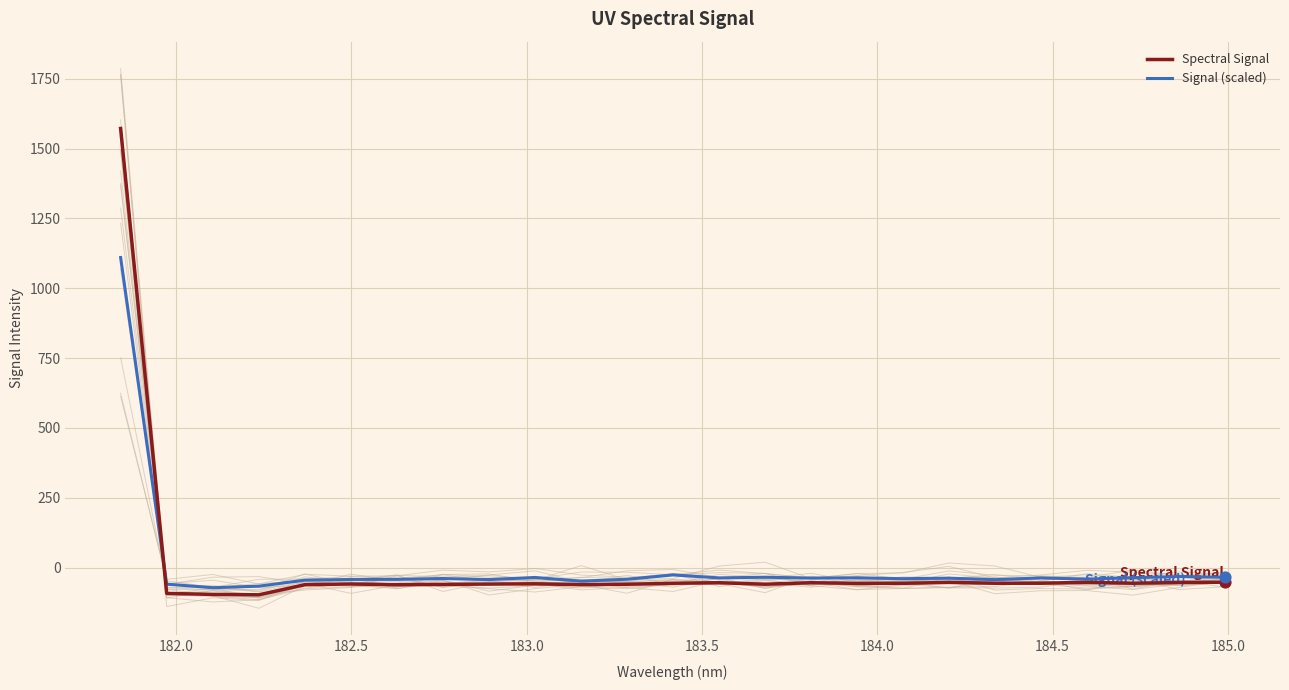

Which series reaches the minimum Y coordinate?

Spectral Signal